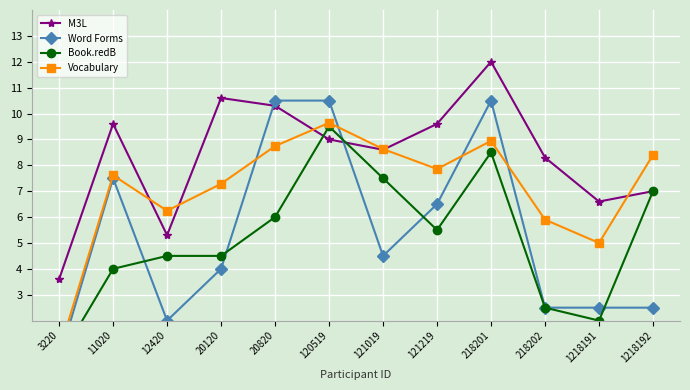

Where is Vocabulary nearest to the value 5?

1218191